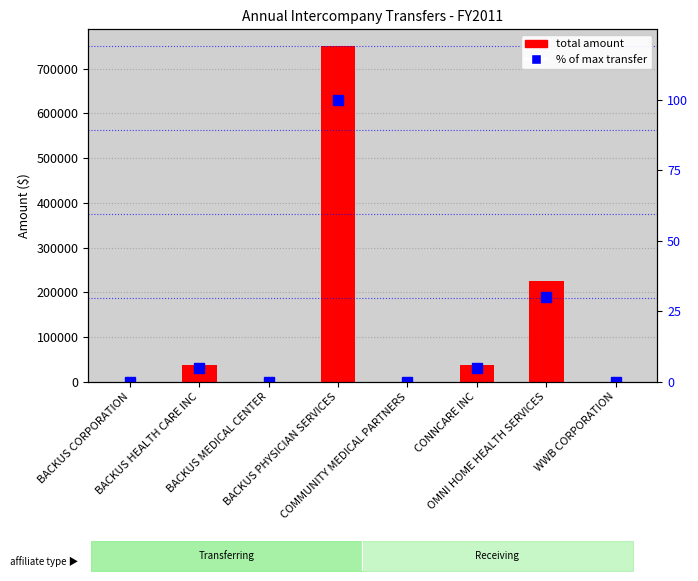

At how many categories does at least one series exceed 244959?

1